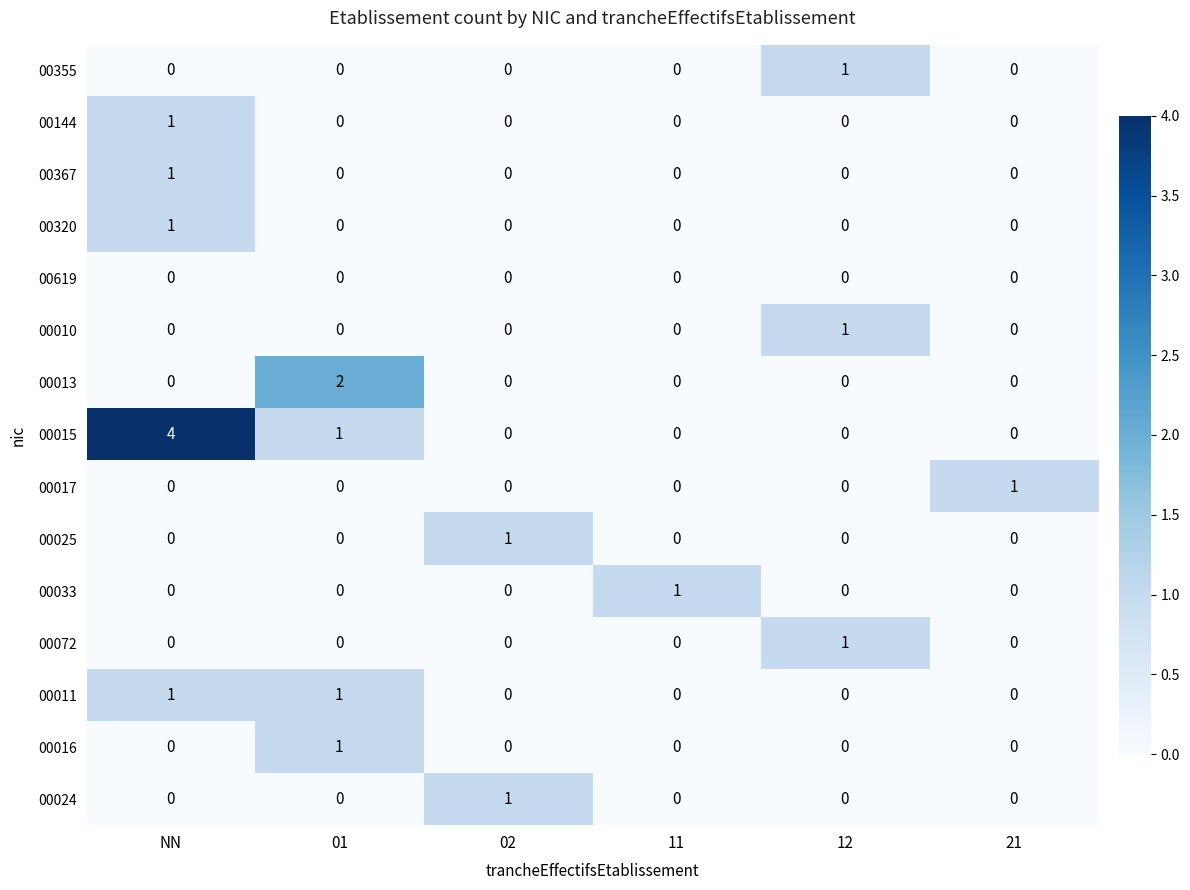

What is the difference between the maximum and minimum values in the 00015 series?

4